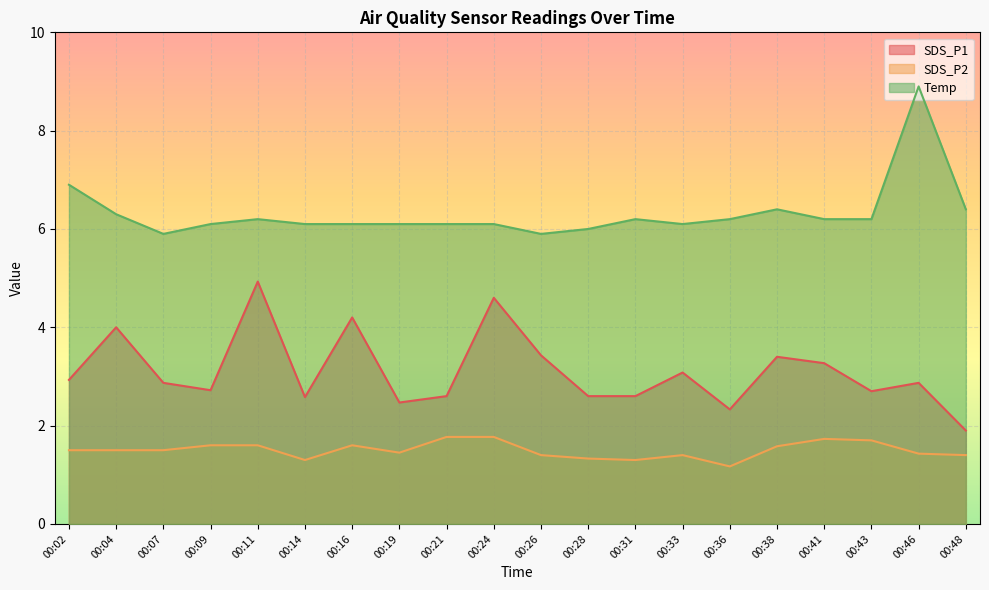

What is the maximum value shown in the chart?

8.9